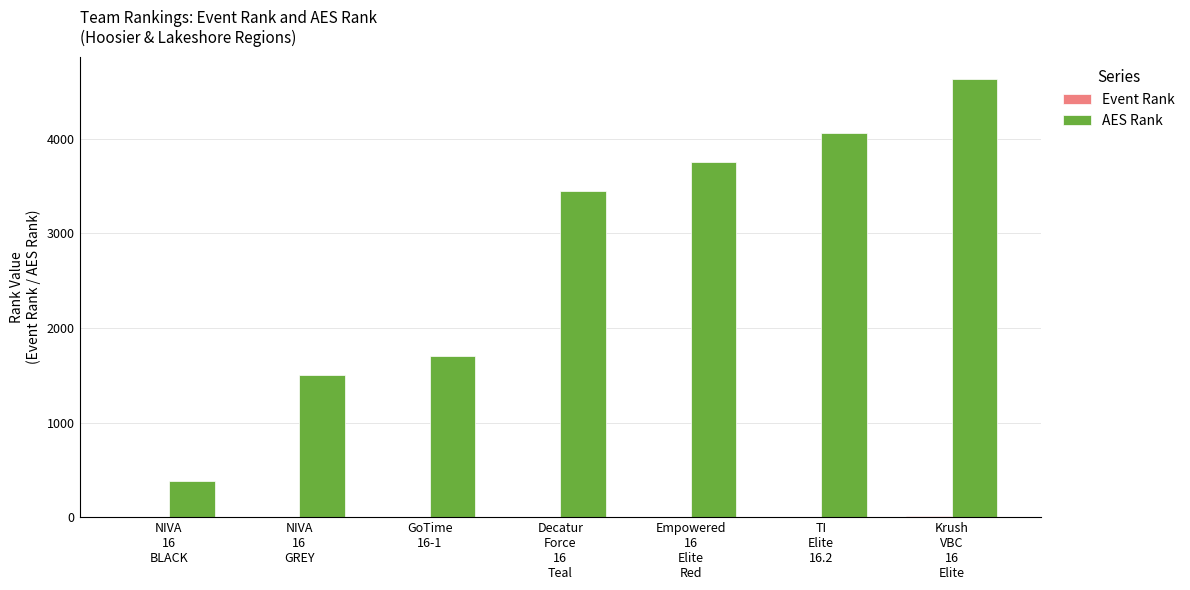

Are the bars horizontal?

No